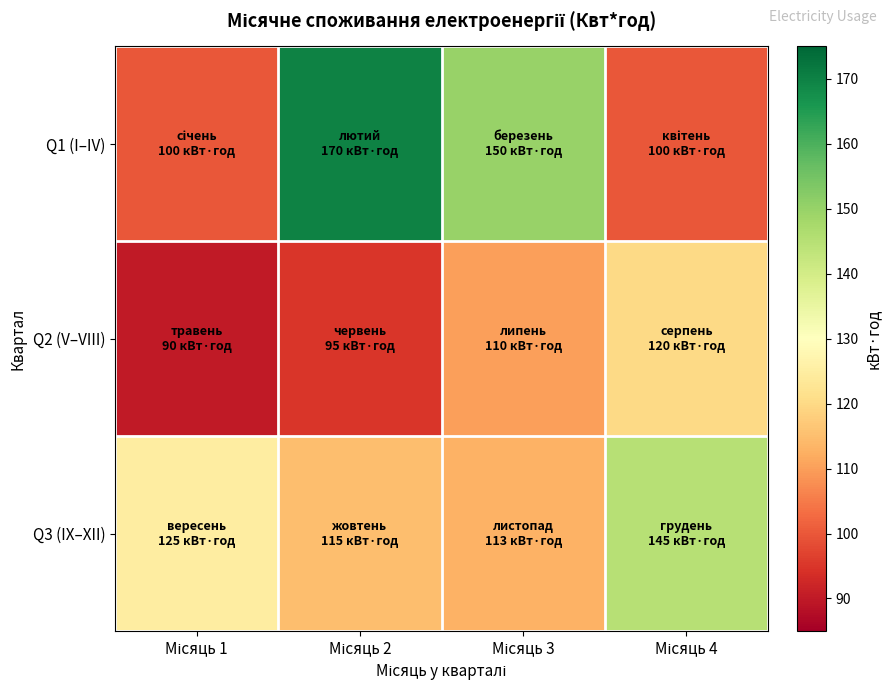

Reading left to right, transcribe all the data shown in this chart.

Q1 (I–IV): Місяць 1=100	Місяць 2=170	Місяць 3=150	Місяць 4=100
Q2 (V–VIII): Місяць 1=90	Місяць 2=95	Місяць 3=110	Місяць 4=120
Q3 (IX–XII): Місяць 1=125	Місяць 2=115	Місяць 3=113	Місяць 4=145